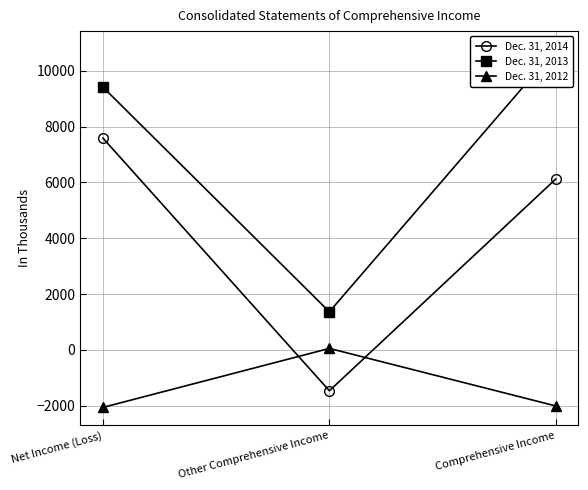

Is it true that Dec. 31, 2012 equals 52 at Other Comprehensive Income?

True